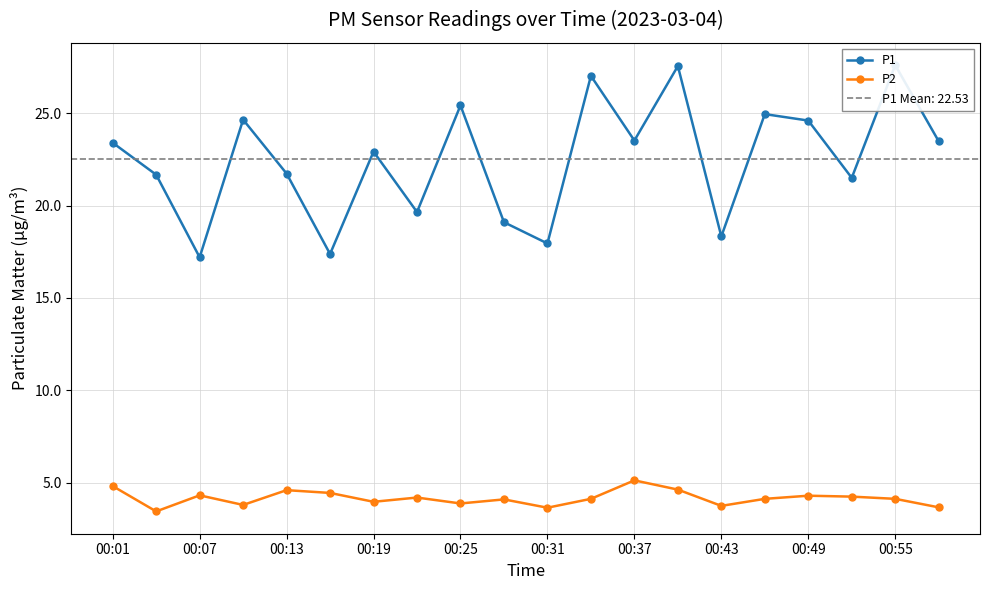

True or false: P2 and P1 intersect in this chart.

False